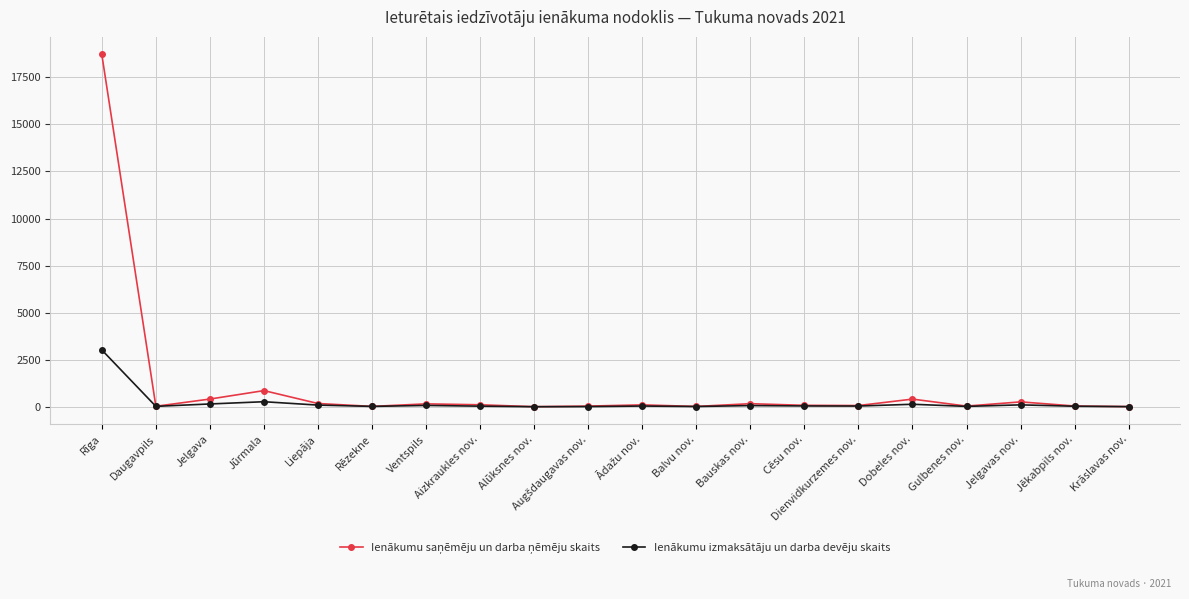

What is the label of the 6th point from the right?

Dienvidkurzemes nov.